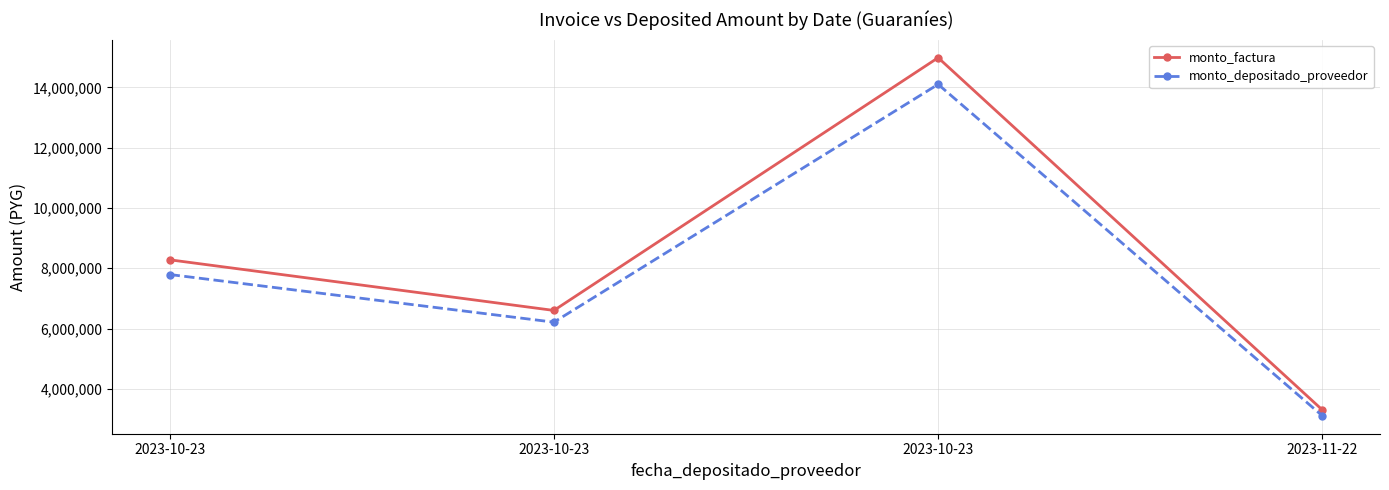

Is this an area chart (filled region under the line)?

No